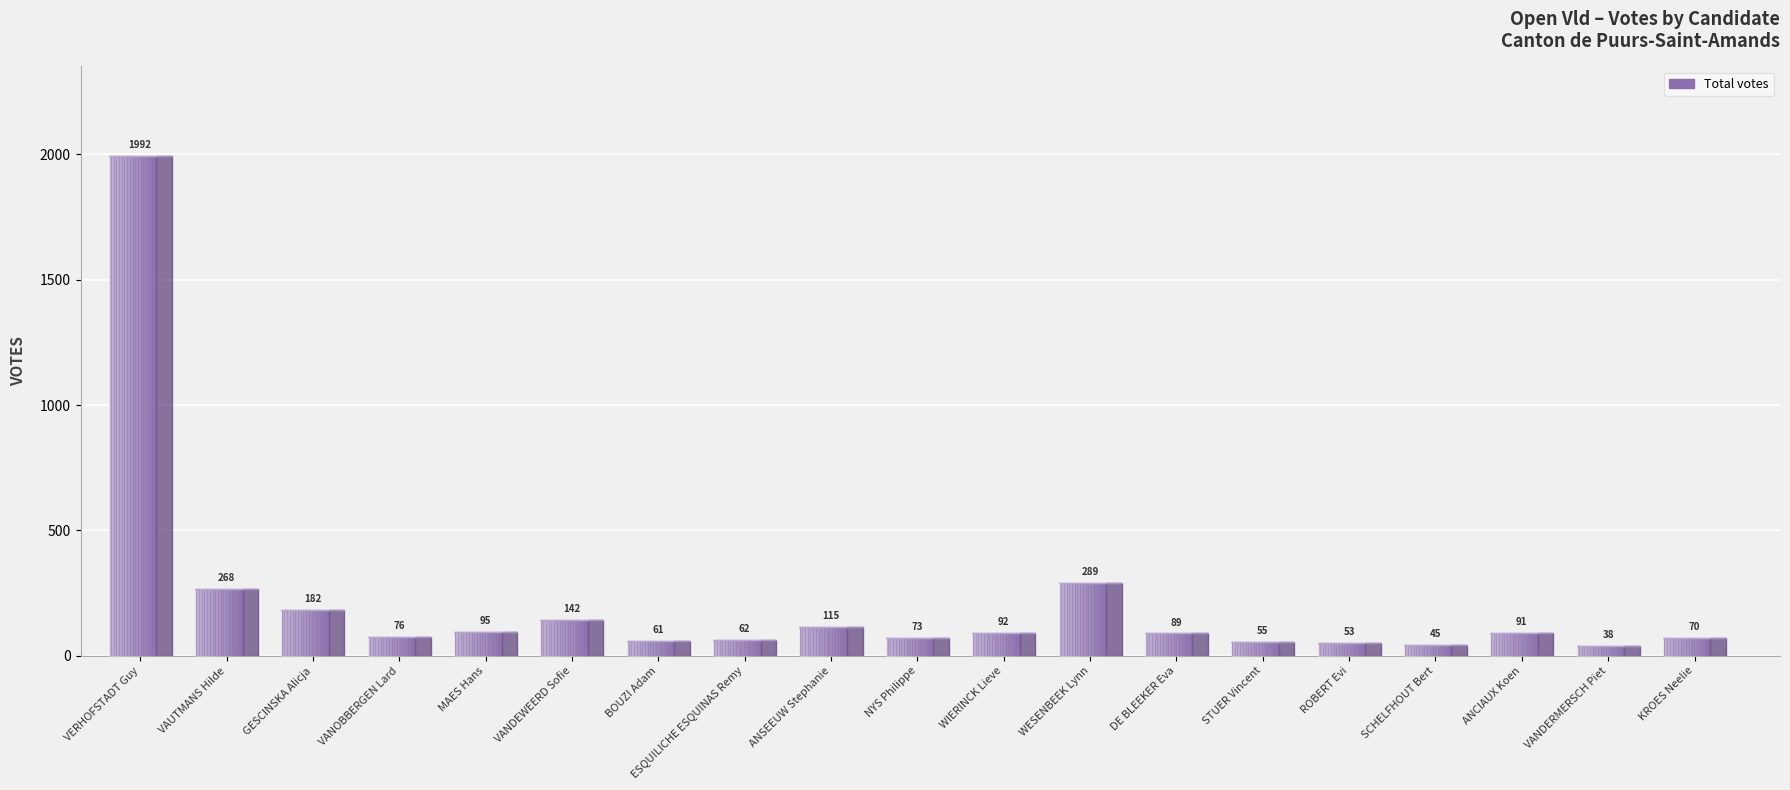

At how many categories does at least one series exceed 410?

1